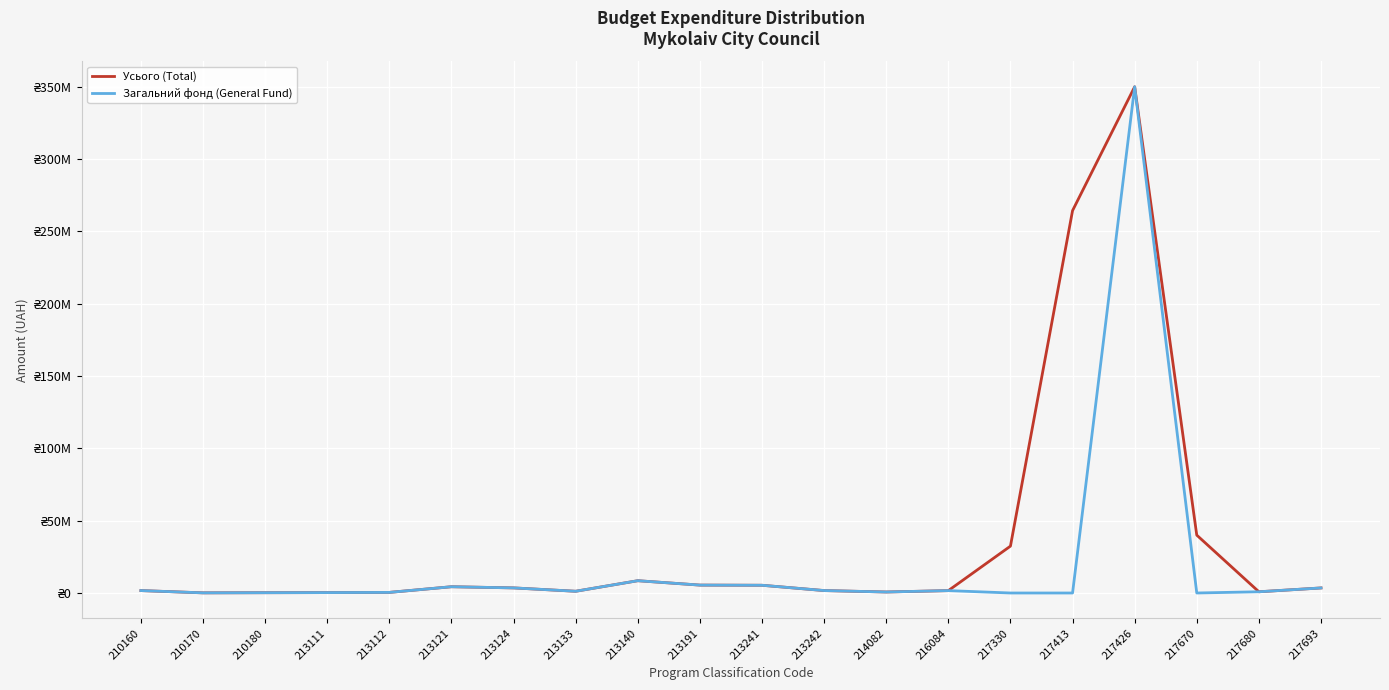

Reading left to right, list all the values displayed in this chart.

Усього (Total): 210160=1676928	210170=100000	210180=200000	213111=276640	213112=418000	213121=4333624	213124=3532158	213133=1202562	213140=8500000	213191=5466300	213241=5348045	213242=1688000	214082=690000	216084=1652000	217330=32404098	217413=264375506	217426=350000000	217670=40000000	217680=852481	217693=3495751
Загальний фонд (General Fund): 210160=1676928	210170=100000	210180=200000	213111=276640	213112=418000	213121=4333624	213124=3532158	213133=1202562	213140=8500000	213191=5466300	213241=5348045	213242=1688000	214082=690000	216084=1652000	217330=0	217413=0	217426=350000000	217670=0	217680=852481	217693=3495751